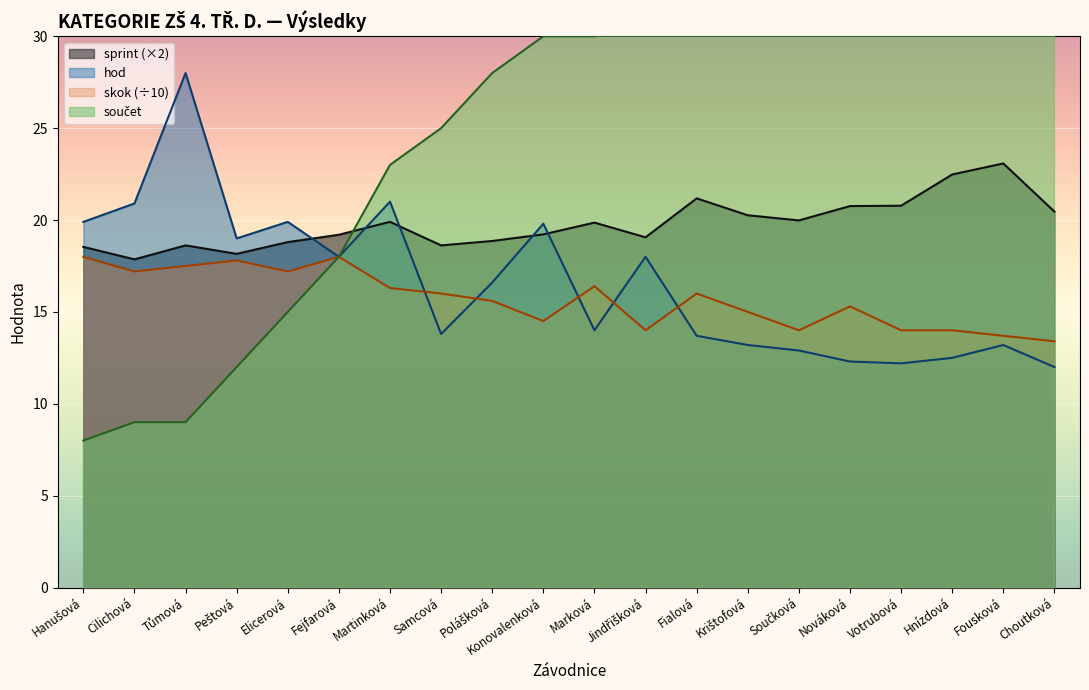

In skok, how many points are lower than both neighbors (excluding endpoints)?

5